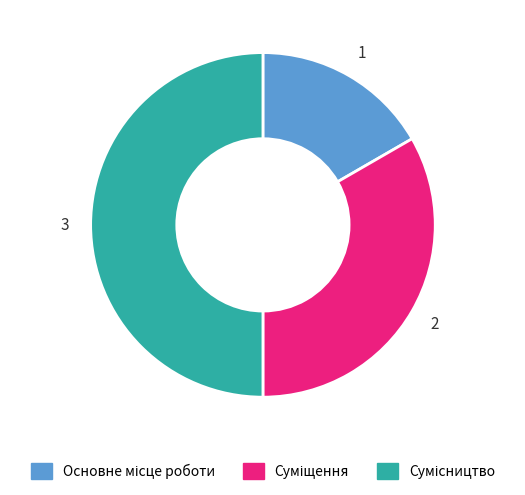

How many segments does this pie chart have?

3